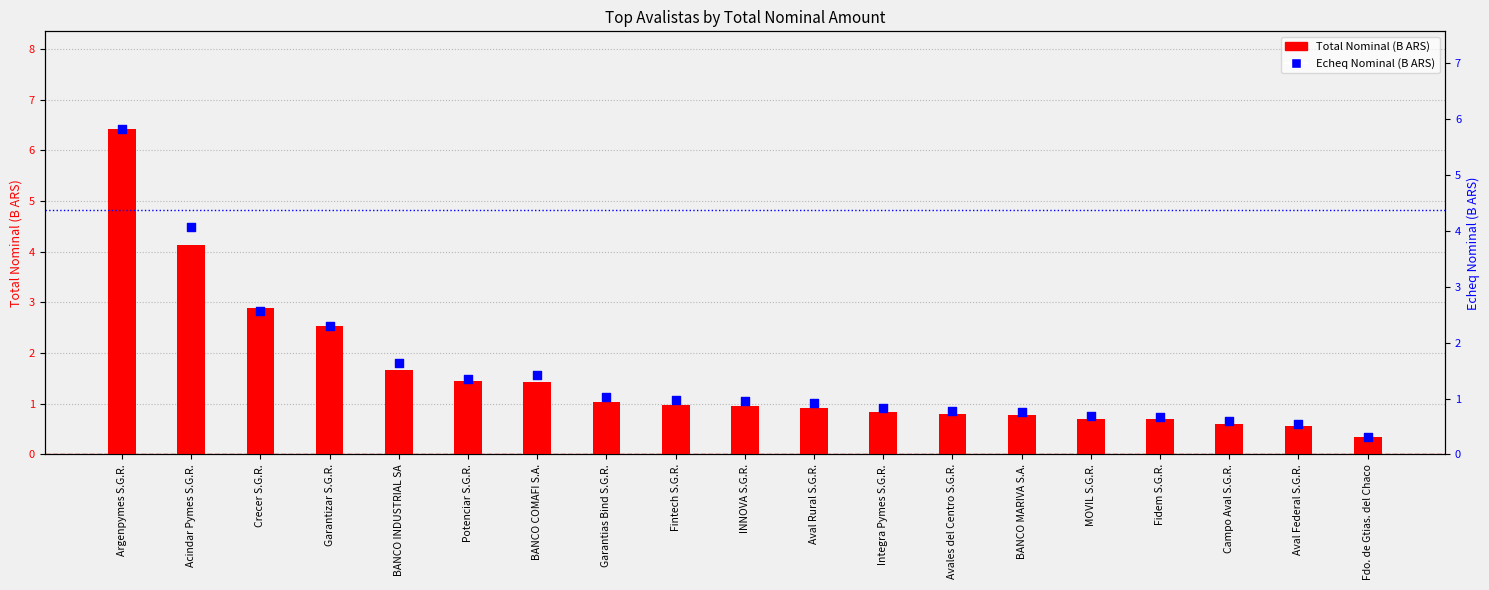

Is the value of Echeq Nominal (B ARS) at Potenciar S.G.R. greater than the value of Total Nominal (B ARS) at Acindar Pymes S.G.R.?

No